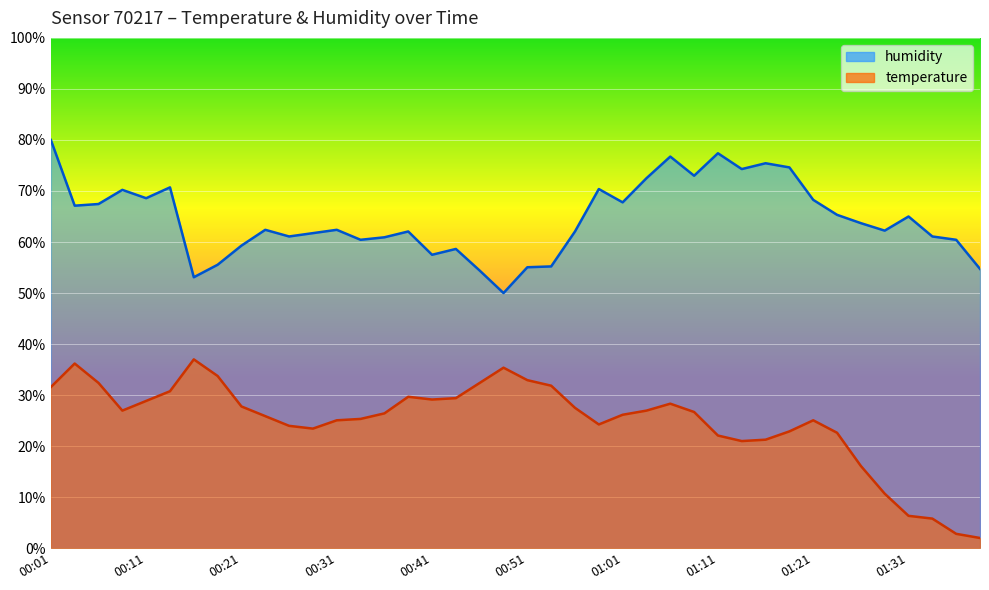

At which category is the sum across all series the highest?

00:01